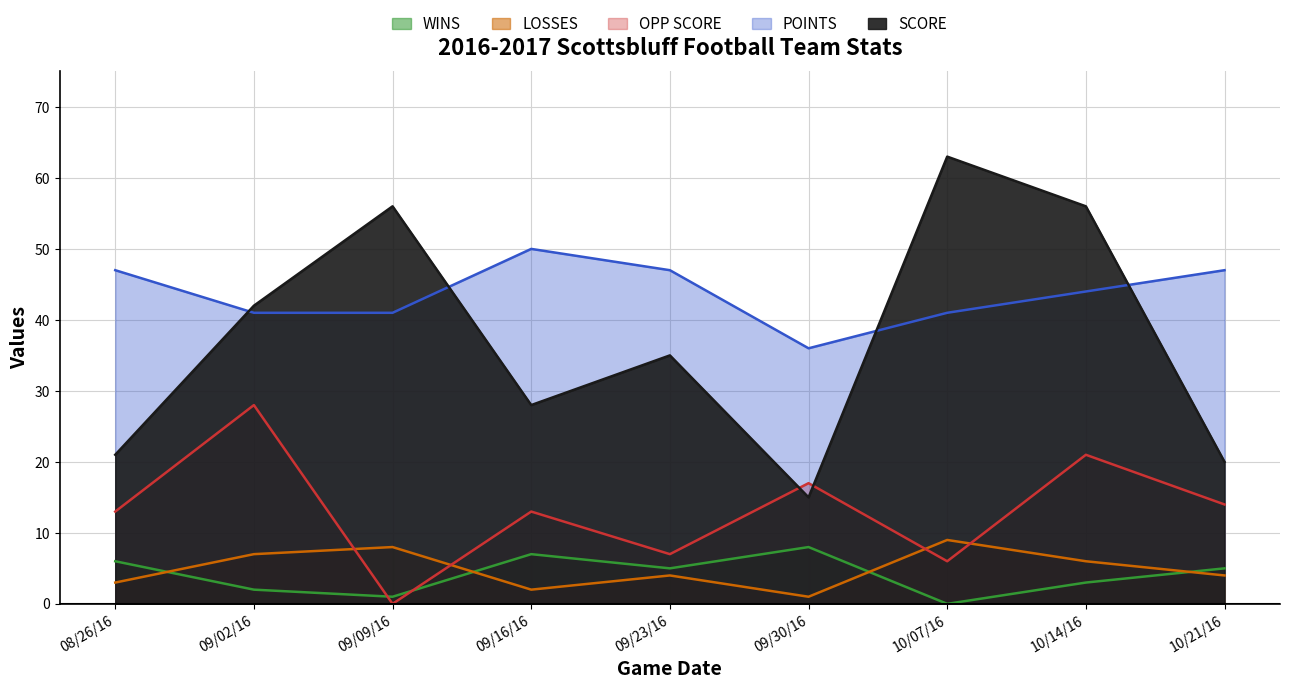

At 10/14/16, list the series in order from smallest to largest.

WINS, LOSSES, OPP SCORE, POINTS, SCORE